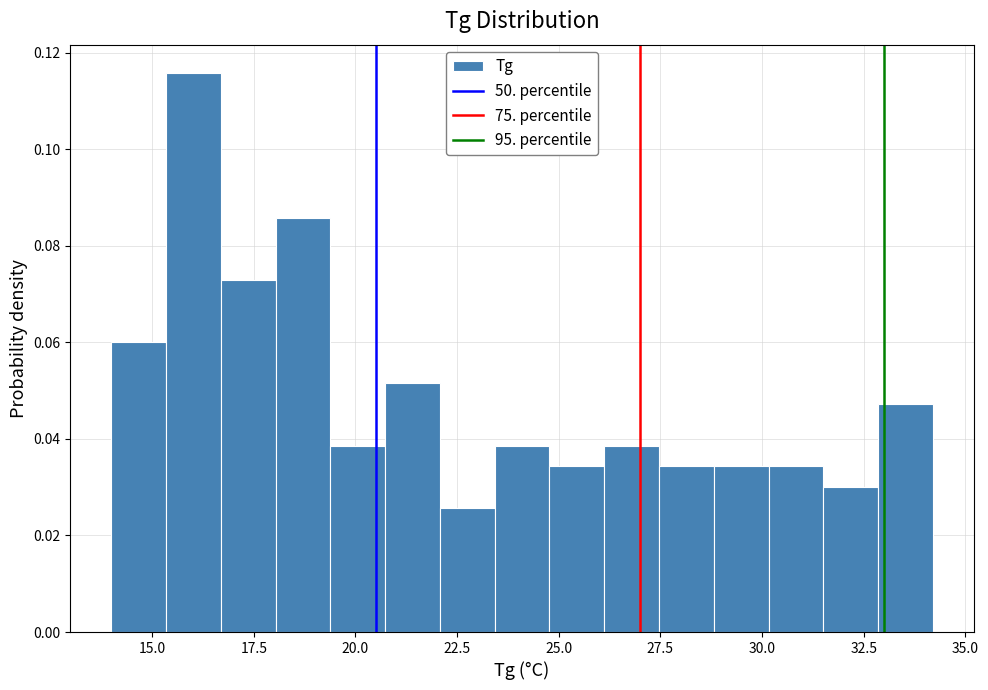

Around what value on the x-axis is the tallest bar? Give the approximate position of its centre, as read against the axis.

16.0